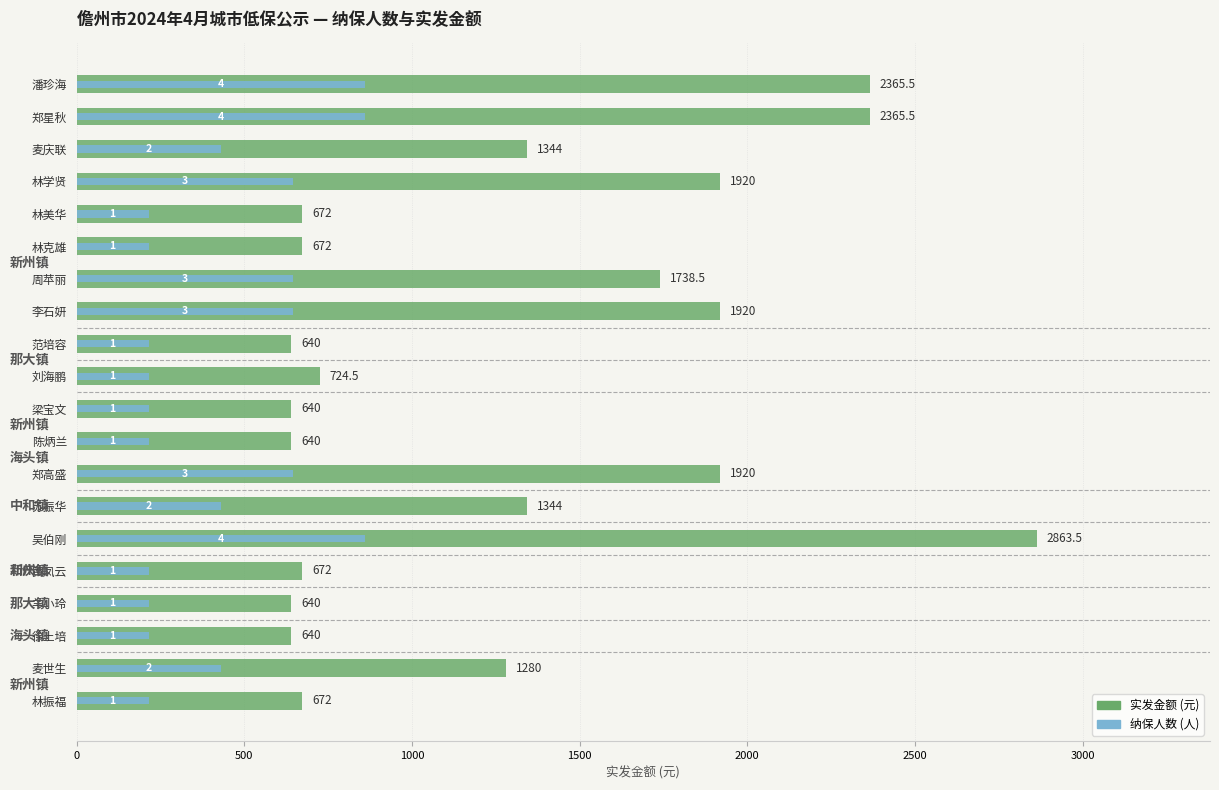

How many groups of bars are there?

20